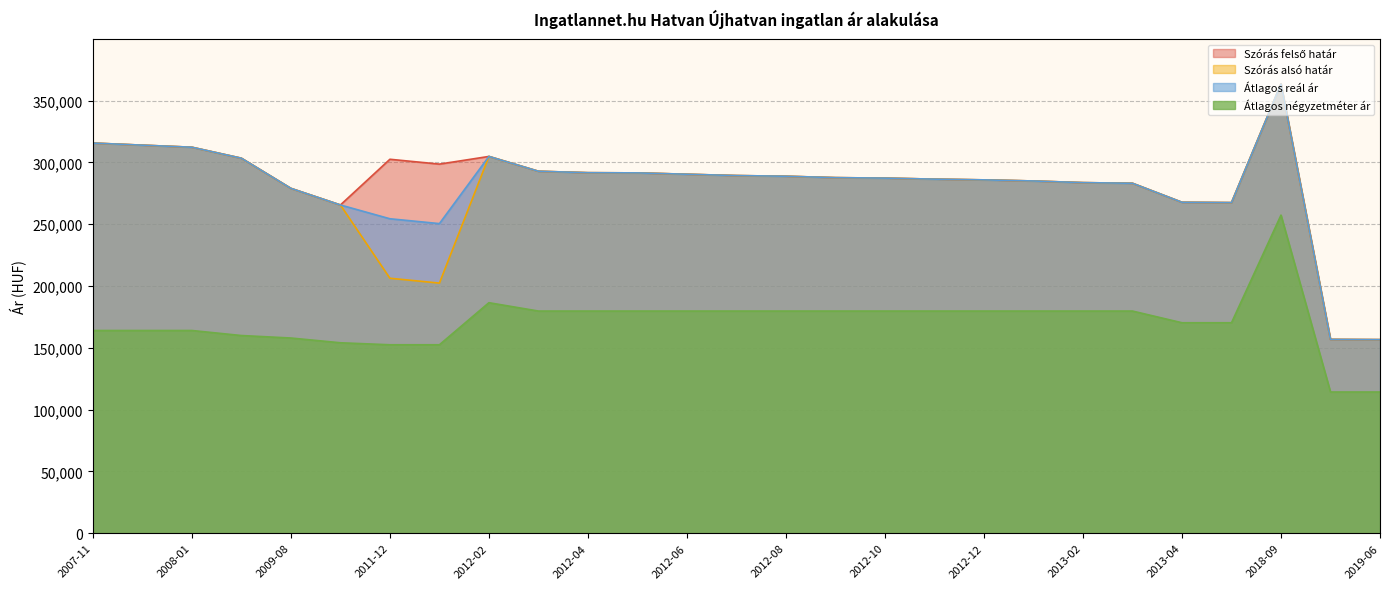

Reading right to left, extract all data points from this chart.

Szórás felső határ: 2019-06=156603	2019-05=156779	2018-09=363440	2013-05=267448	2013-04=267725	2013-03=283110	2013-02=283625	2013-01=284958	2012-12=285853	2012-11=286453	2012-10=287283	2012-09=287661	2012-08=288803	2012-07=289338	2012-06=290416	2012-05=291502	2012-04=291657	2012-03=292831	2012-02=304821	2012-01=298602	2011-12=302524	2010-12=265546	2009-08=278989	2008-02=303374	2008-01=312268	2007-12=313941	2007-11=315632
Szórás alsó határ: 2019-06=156603	2019-05=156779	2018-09=363440	2013-05=267448	2013-04=267725	2013-03=283110	2013-02=283625	2013-01=284958	2012-12=285853	2012-11=286453	2012-10=287283	2012-09=287661	2012-08=288803	2012-07=289338	2012-06=290416	2012-05=291502	2012-04=291657	2012-03=292831	2012-02=304821	2012-01=202344	2011-12=206266	2010-12=265546	2009-08=278989	2008-02=303374	2008-01=312268	2007-12=313941	2007-11=315632
Átlagos reál ár: 2019-06=156603	2019-05=156779	2018-09=363440	2013-05=267448	2013-04=267725	2013-03=283110	2013-02=283625	2013-01=284958	2012-12=285853	2012-11=286453	2012-10=287283	2012-09=287661	2012-08=288803	2012-07=289338	2012-06=290416	2012-05=291502	2012-04=291657	2012-03=292831	2012-02=304821	2012-01=250473	2011-12=254395	2010-12=265546	2009-08=278989	2008-02=303374	2008-01=312268	2007-12=313941	2007-11=315632
Átlagos négyzetméter ár: 2019-06=114242	2019-05=114242	2018-09=257352	2013-05=170270	2013-04=170270	2013-03=179729	2013-02=179729	2013-01=179729	2012-12=179729	2012-11=179729	2012-10=179729	2012-09=179729	2012-08=179729	2012-07=179729	2012-06=179729	2012-05=179729	2012-04=179729	2012-03=179729	2012-02=186486	2012-01=152453	2011-12=152453	2010-12=154064	2009-08=157913	2008-02=159928	2008-01=164000	2007-12=164000	2007-11=164000